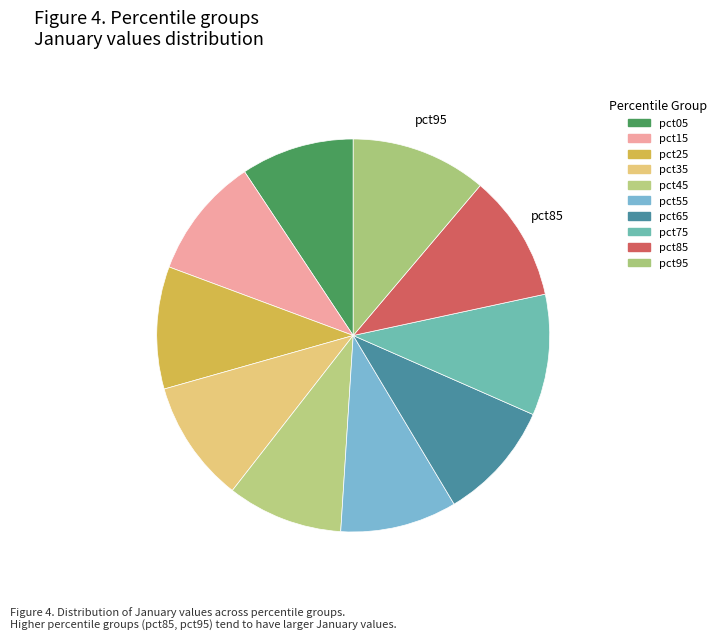

Count the number of slices in the pie.

10